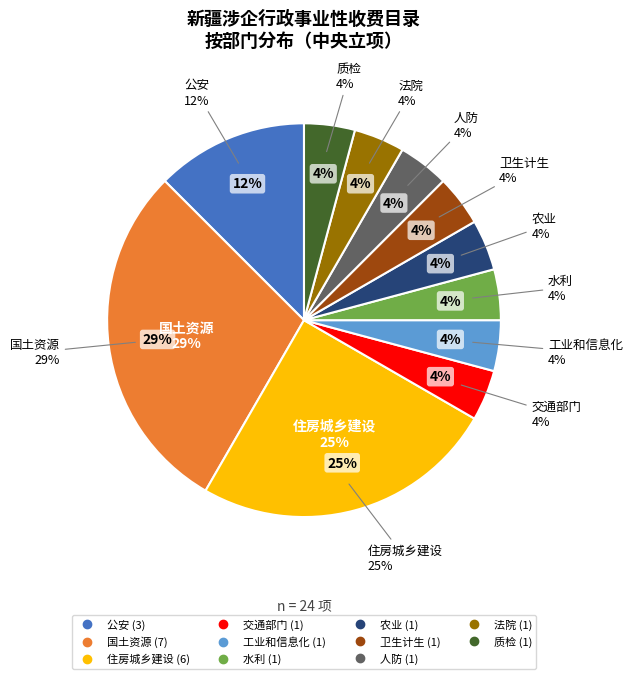

What is the total percentage of 公安 and 交通部门?

16.7%